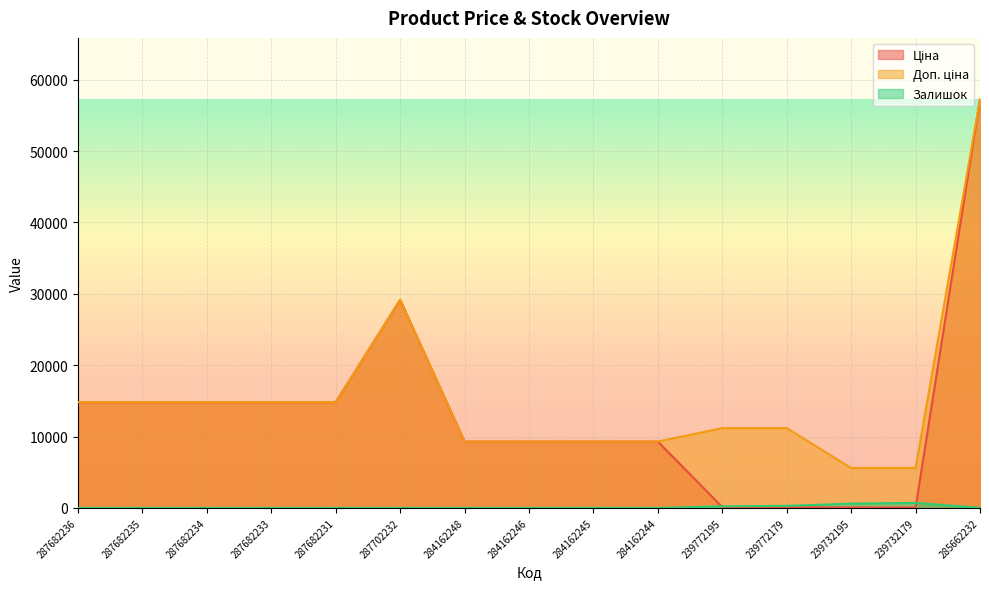

What is the difference between the highest and lowest values at 287702232?

29152.3